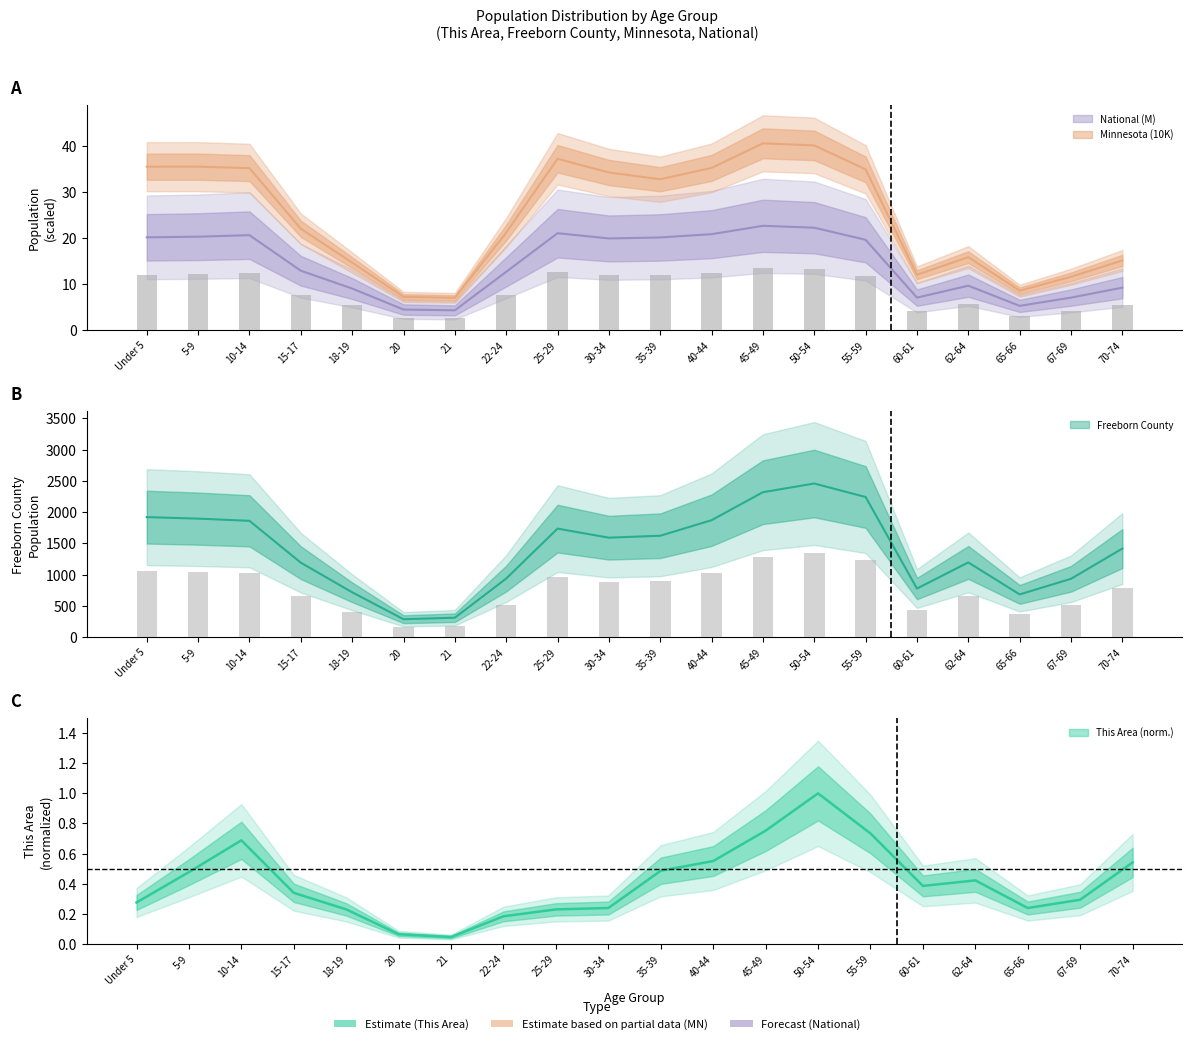

What position from the right is 21?

14